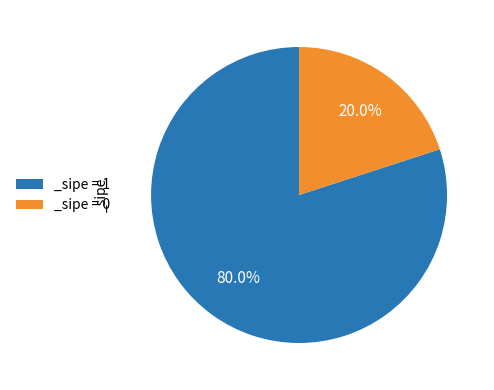

Rank the categories by value from lowest to highest.

_sipe = 0, _sipe = 1